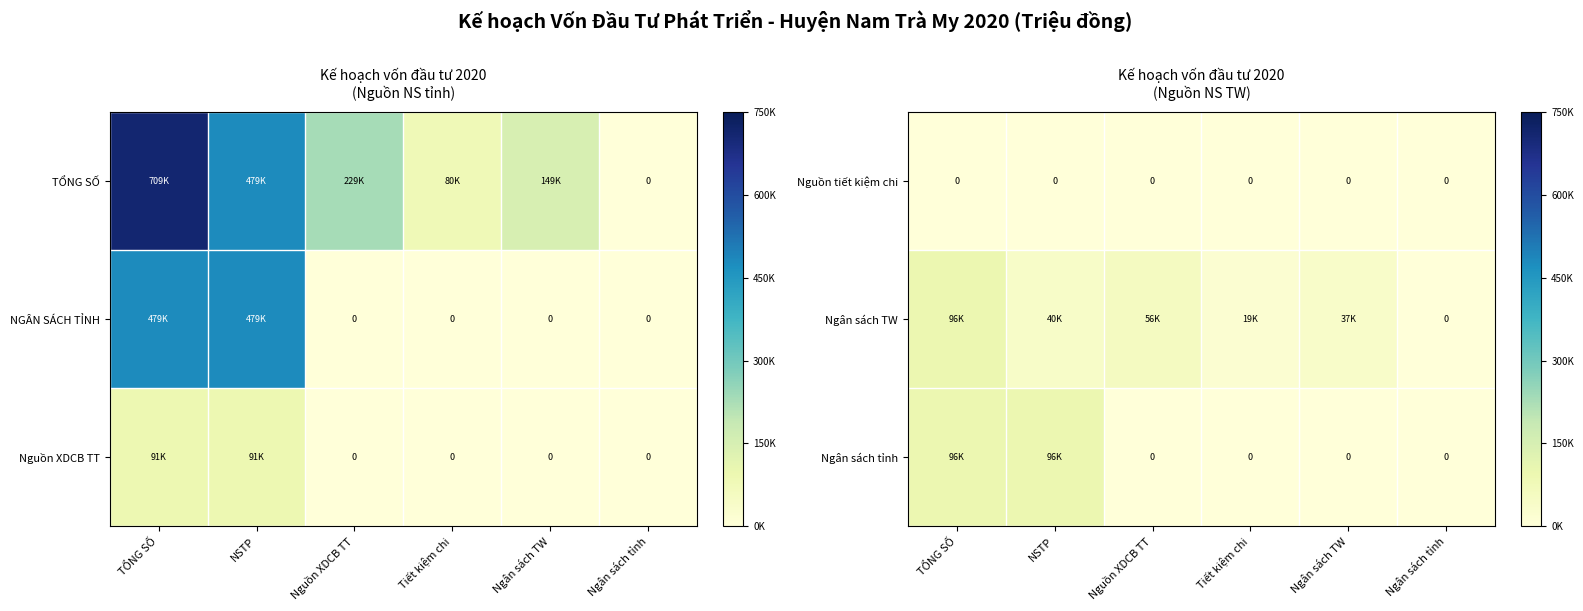

At which category is the sum across all series the highest?

TỔNG SỐ